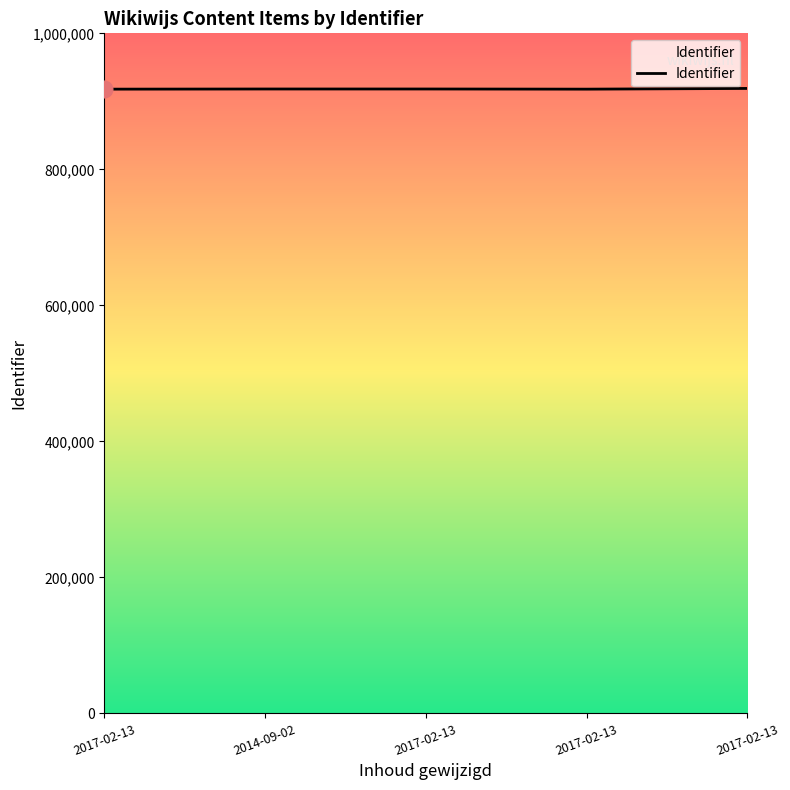

Does the chart have visible grid lines?

No